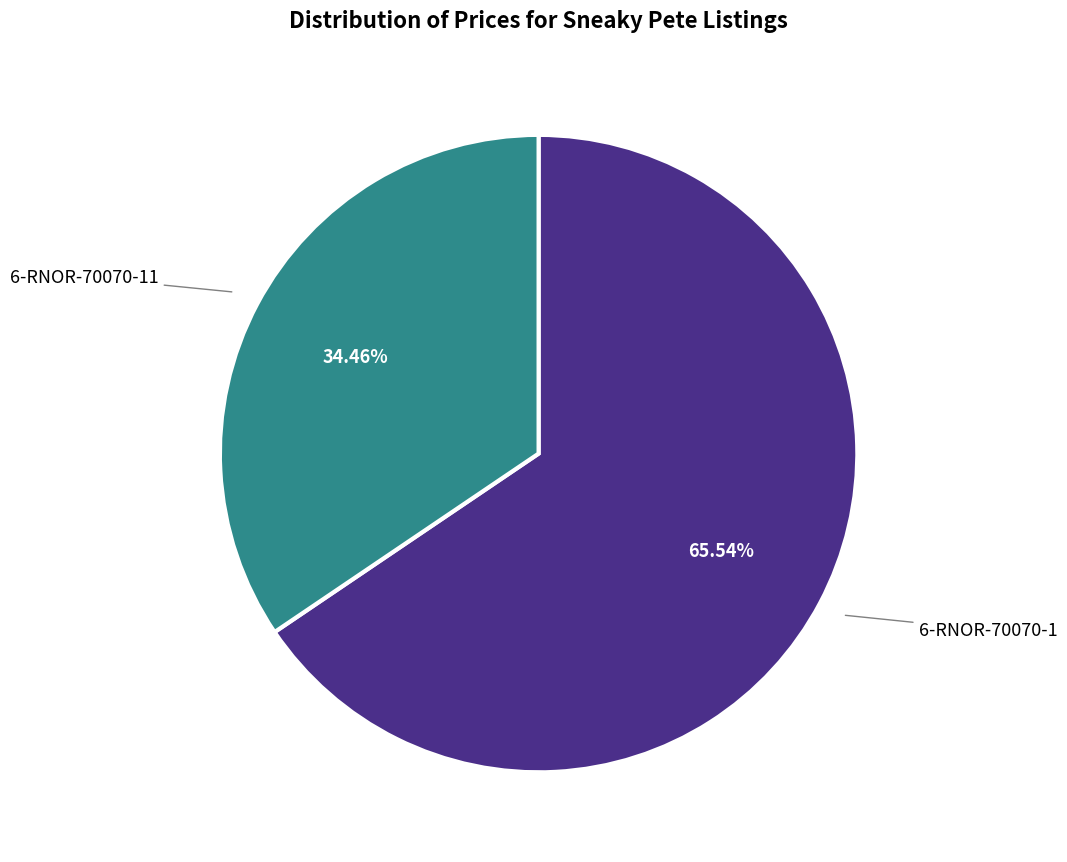

How many slices are in this pie chart?

2